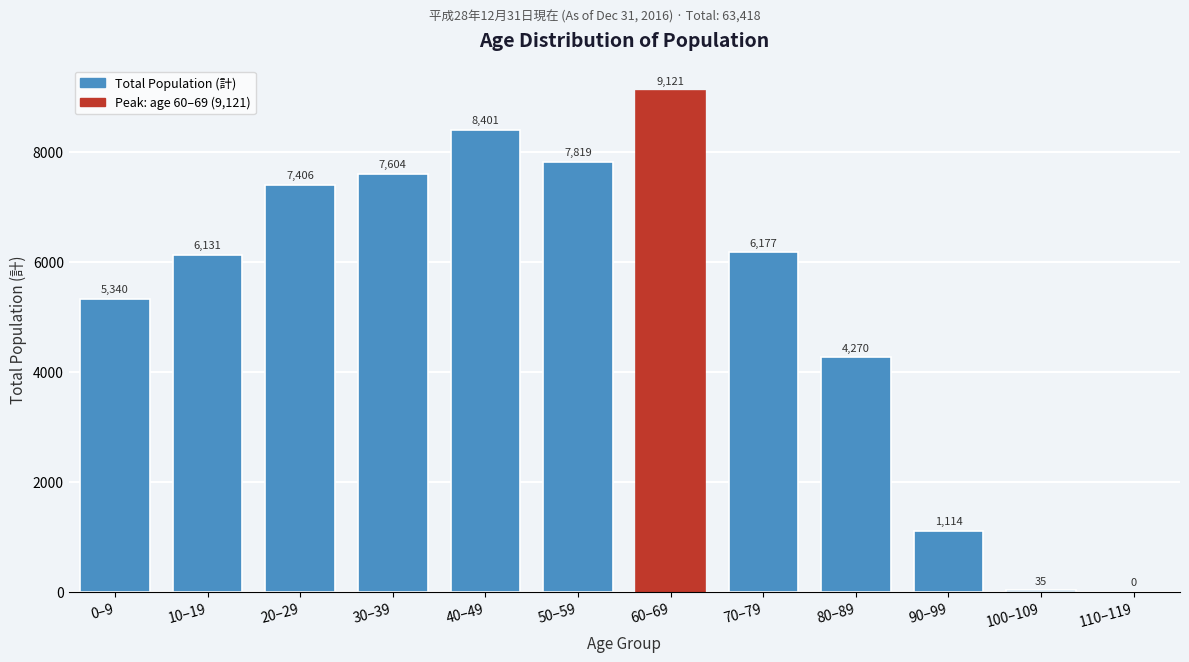

Reading left to right, what are all the values shown in this chart?

0–9=5340	10–19=6131	20–29=7406	30–39=7604	40–49=8401	50–59=7819	60–69=9121	70–79=6177	80–89=4270	90–99=1114	100–109=35	110–119=0